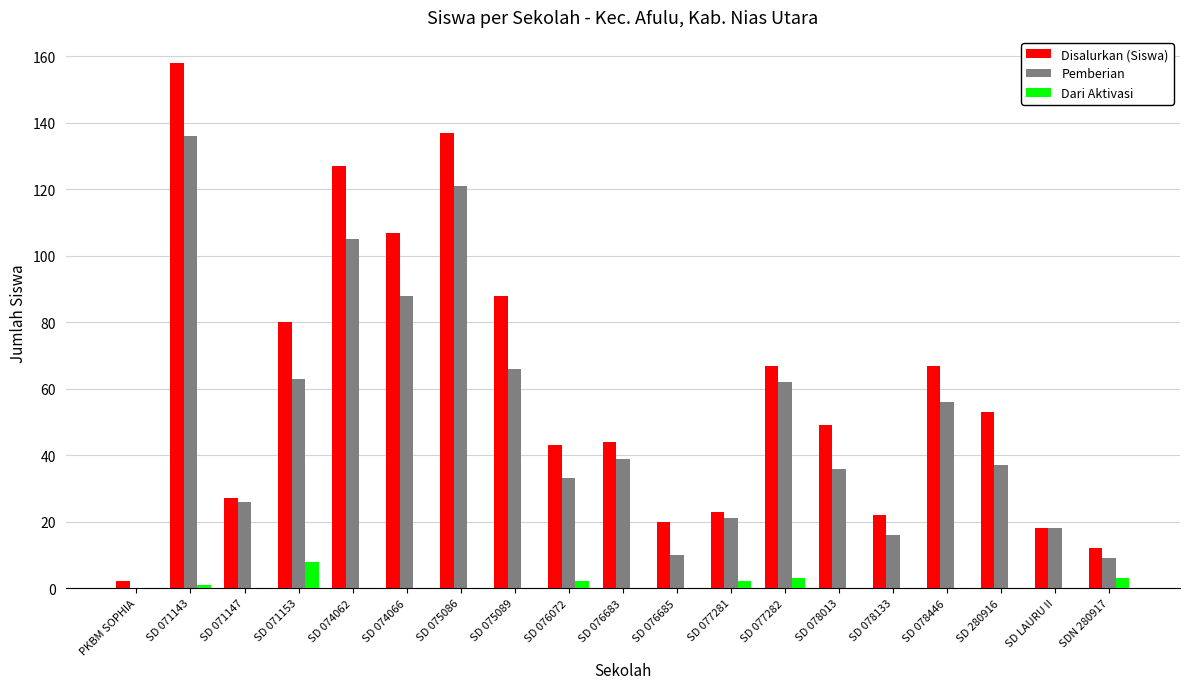

What is the maximum value shown in the chart?

158